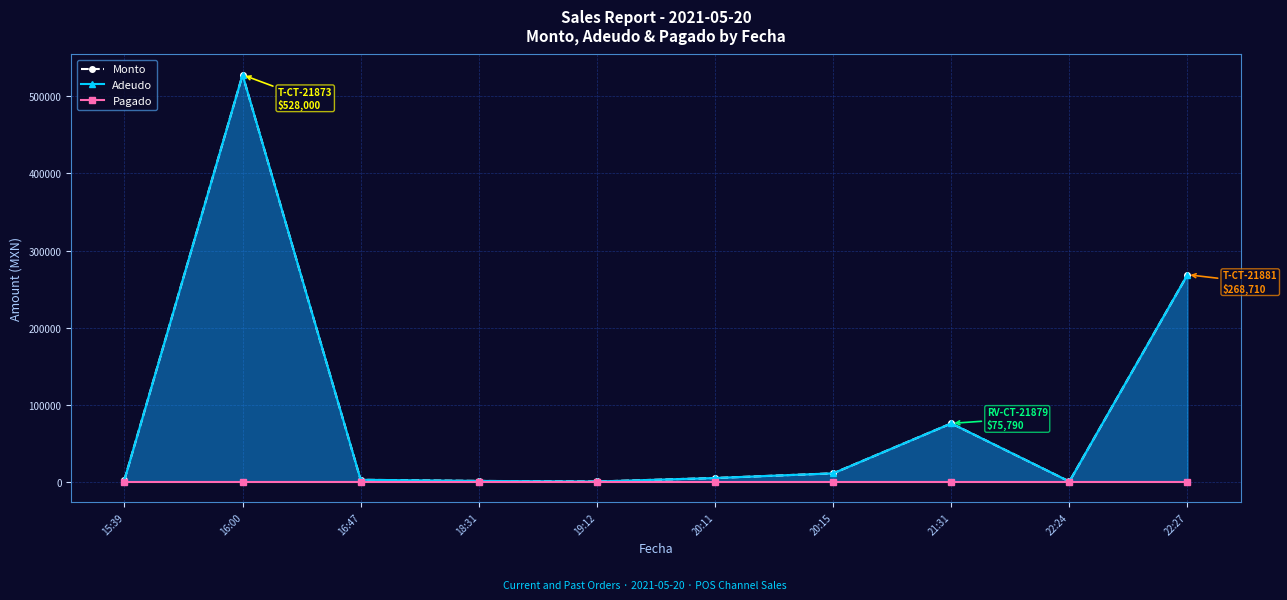

Rank the categories by Pagado value from highest to lowest.

15:39, 16:00, 16:47, 18:31, 19:12, 20:11, 20:15, 21:31, 22:24, 22:27